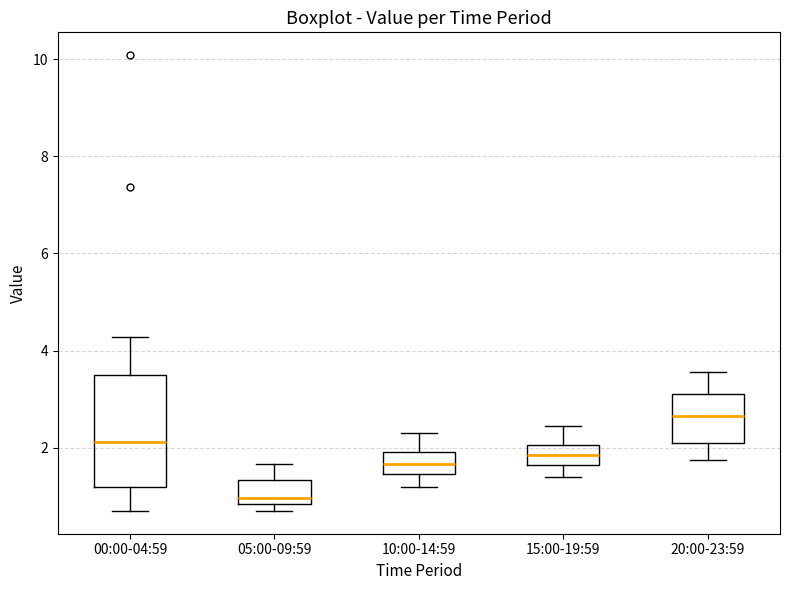

Comparing the boxes themselves (not the whiskers), which one is the tallest?

00:00-04:59